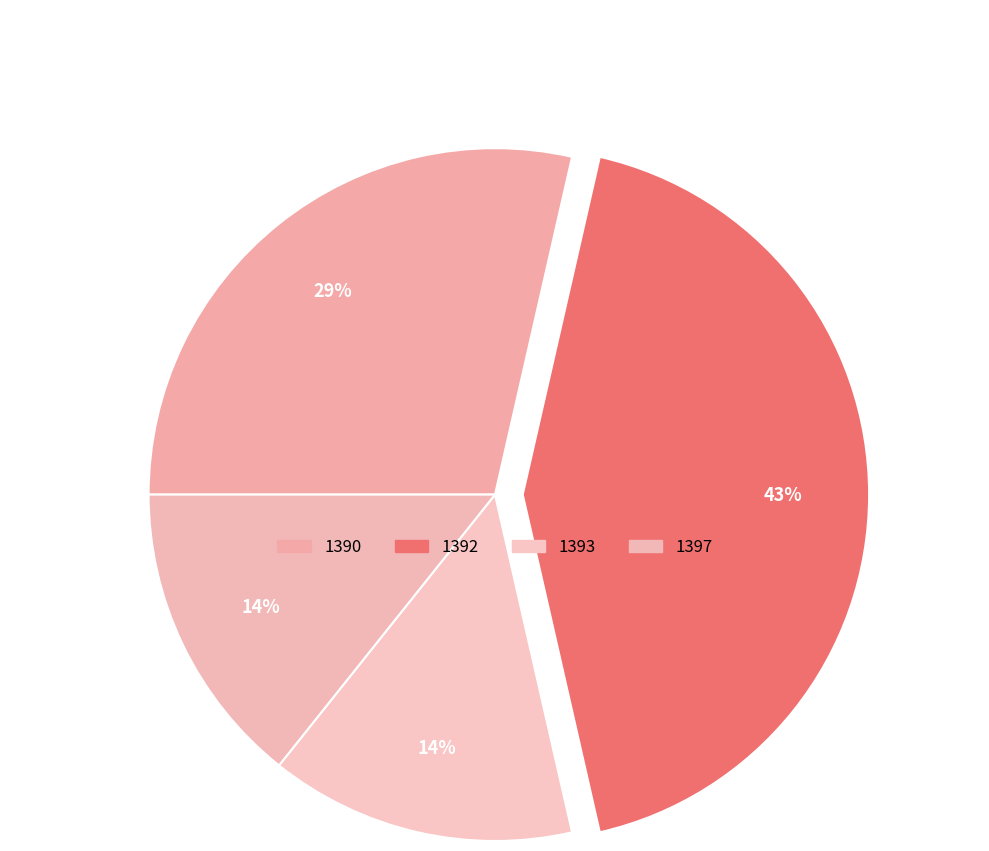

What is the change in value from 1390 to 1392?

+1